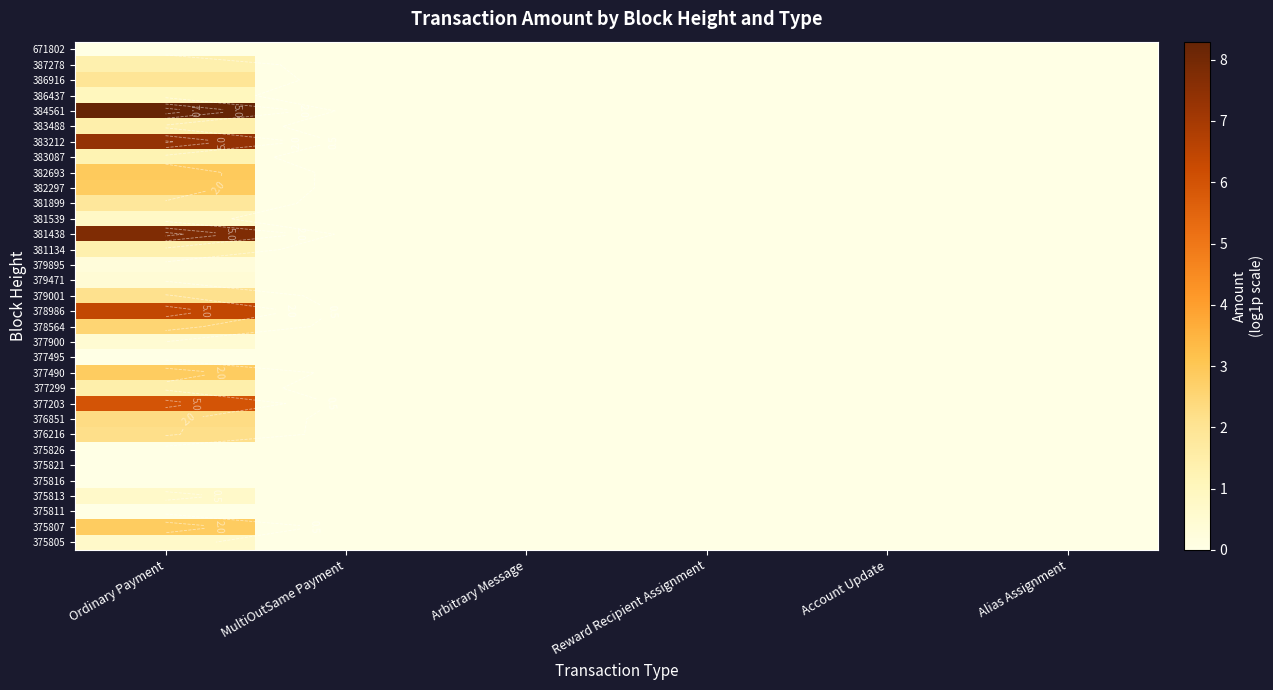

Is the value of 381438 at Reward Recipient Assignment greater than the value of 383488 at Account Update?

No